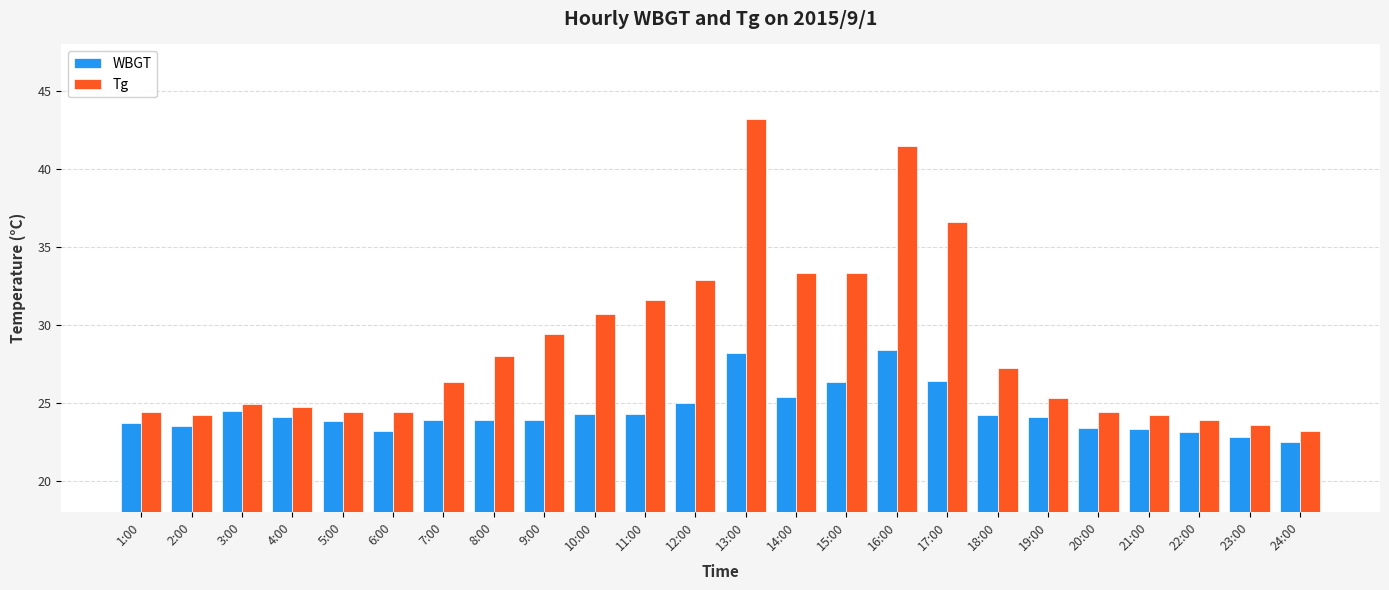

Which series has the largest total across all categories?

Tg